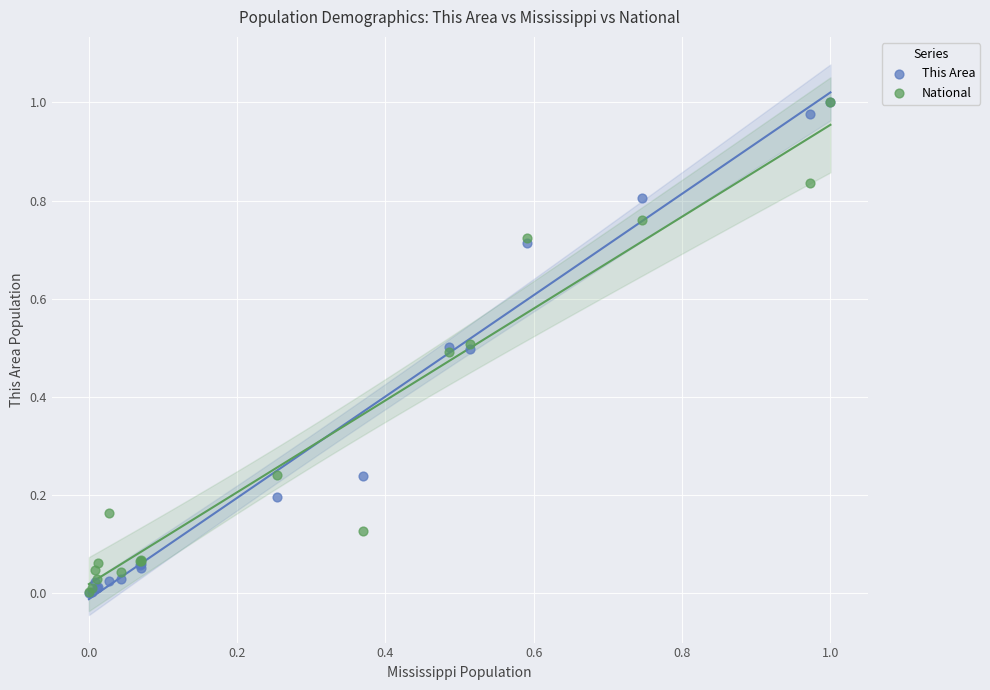

What are all the series names shown in the legend?

This Area, National